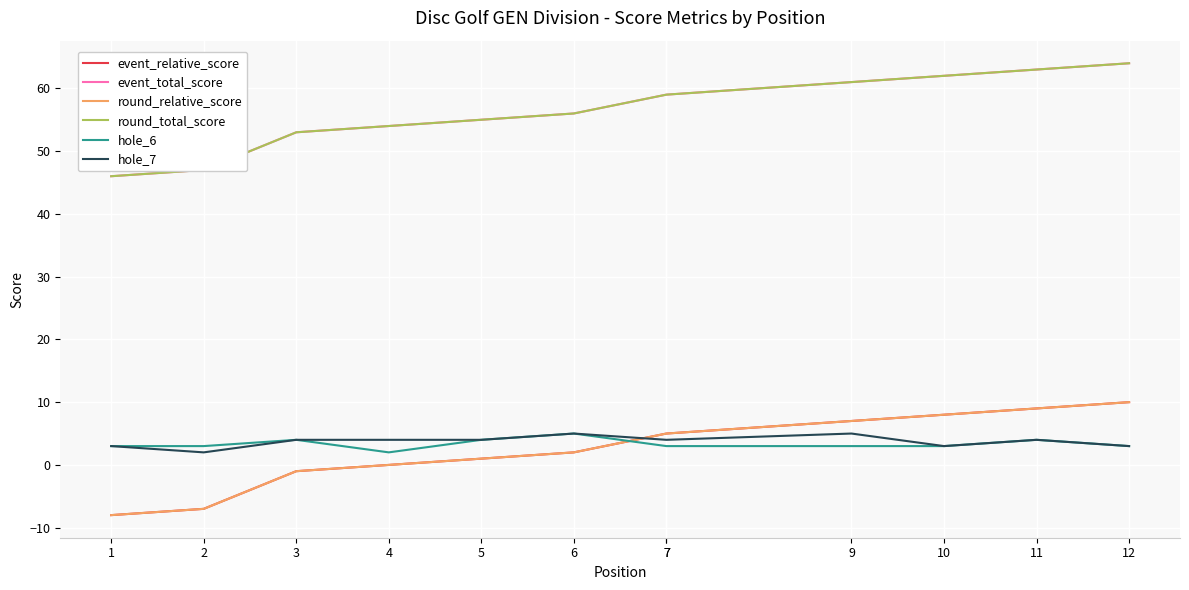

True or false: event_relative_score has more than 1 points higher than both neighbors.

False